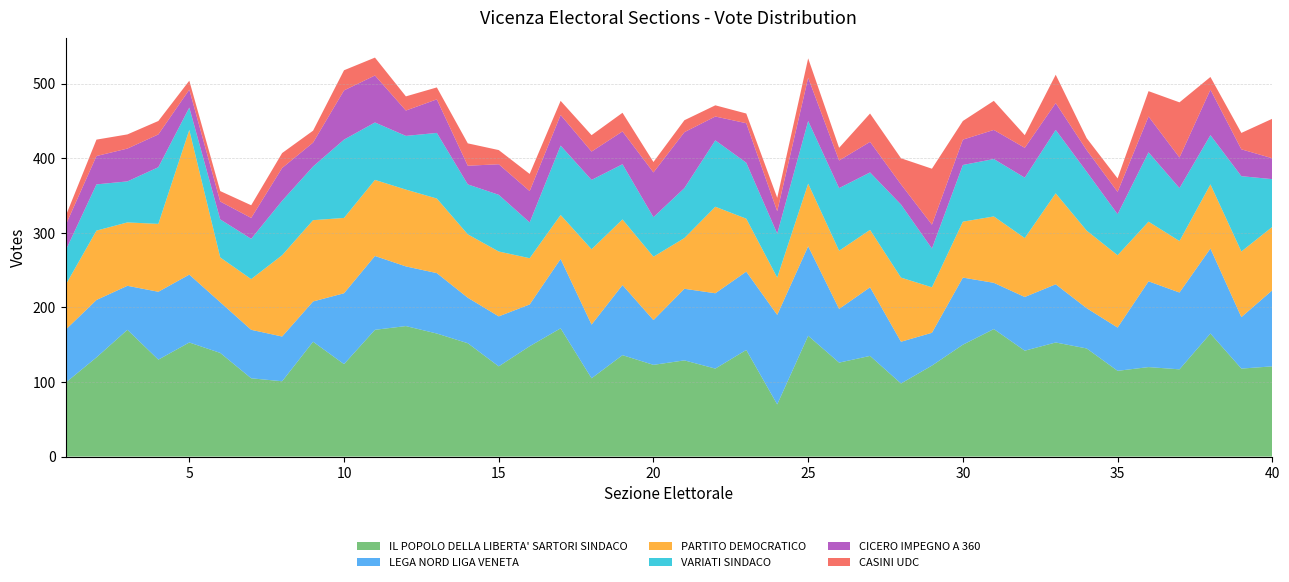

Reading left to right, transcribe all the data shown in this chart.

IL POPOLO DELLA LIBERTA' SARTORI SINDACO: 1=99	2=133	3=170	4=130	5=153	6=139	7=105	8=101	9=154	10=124	11=170	12=175	13=165	14=152	15=121	16=148	17=172	18=105	19=136	20=123	21=129	22=118	23=143	24=70	25=162	26=126	27=135	28=98	29=122	30=150	31=171	32=142	33=153	34=145	35=115	36=120	37=117	38=165	39=118	40=121
LEGA NORD LIGA VENETA: 1=71	2=77	3=59	4=91	5=91	6=68	7=65	8=60	9=54	10=95	11=99	12=80	13=81	14=61	15=67	16=56	17=93	18=72	19=94	20=60	21=96	22=101	23=105	24=120	25=120	26=72	27=92	28=56	29=44	30=90	31=62	32=72	33=78	34=54	35=58	36=115	37=103	38=114	39=69	40=102
PARTITO DEMOCRATICO: 1=60	2=93	3=85	4=91	5=194	6=60	7=68	8=109	9=109	10=101	11=102	12=103	13=100	14=85	15=87	16=62	17=59	18=101	19=88	20=85	21=68	22=116	23=71	24=50	25=84	26=78	27=77	28=86	29=61	30=75	31=89	32=79	33=122	34=104	35=97	36=80	37=69	38=86	39=88	40=85
VARIATI SINDACO: 1=46	2=62	3=55	4=76	5=30	6=51	7=54	8=73	9=72	10=105	11=77	12=72	13=88	14=67	15=76	16=48	17=93	18=93	19=74	20=53	21=67	22=89	23=75	24=59	25=84	26=84	27=77	28=98	29=52	30=76	31=77	32=81	33=85	34=79	35=55	36=93	37=71	38=66	39=101	40=64
CICERO IMPEGNO A 360: 1=34	2=38	3=44	4=44	5=24	6=24	7=28	8=44	9=32	10=66	11=63	12=34	13=45	14=25	15=41	16=42	17=41	18=38	19=44	20=60	21=75	22=32	23=53	24=30	25=58	26=37	27=41	28=27	29=32	30=34	31=39	32=40	33=36	34=29	35=30	36=48	37=41	38=61	39=36	40=28
CASINI UDC: 1=12	2=22	3=19	4=18	5=12	6=14	7=17	8=20	9=16	10=27	11=24	12=19	13=16	14=30	15=19	16=23	17=19	18=22	19=25	20=14	21=16	22=15	23=13	24=18	25=26	26=17	27=38	28=35	29=75	30=25	31=39	32=17	33=38	34=16	35=18	36=34	37=74	38=17	39=22	40=53